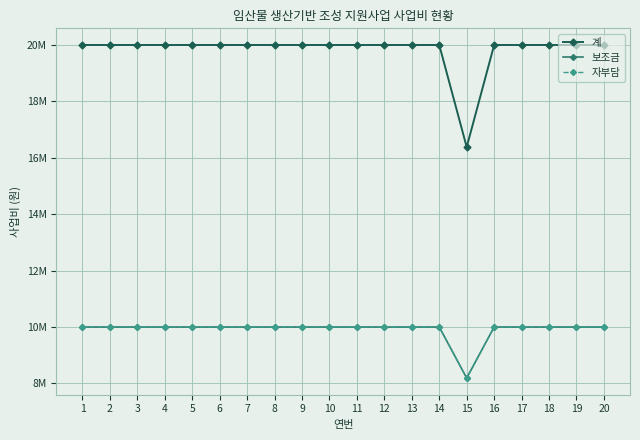

True or false: 자부담 has a value of 10000000 at 13.

True